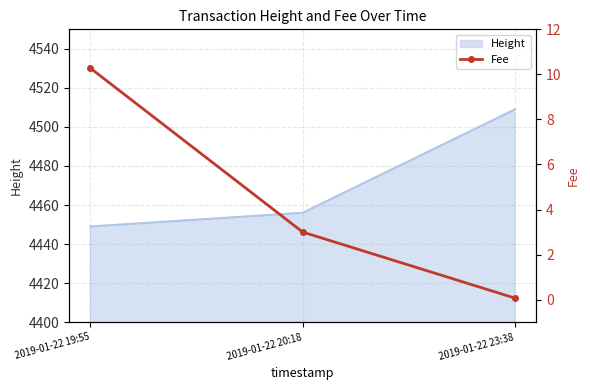

List the labels in order of value, smallest first.

2019-01-22 23:38, 2019-01-22 20:18, 2019-01-22 19:55